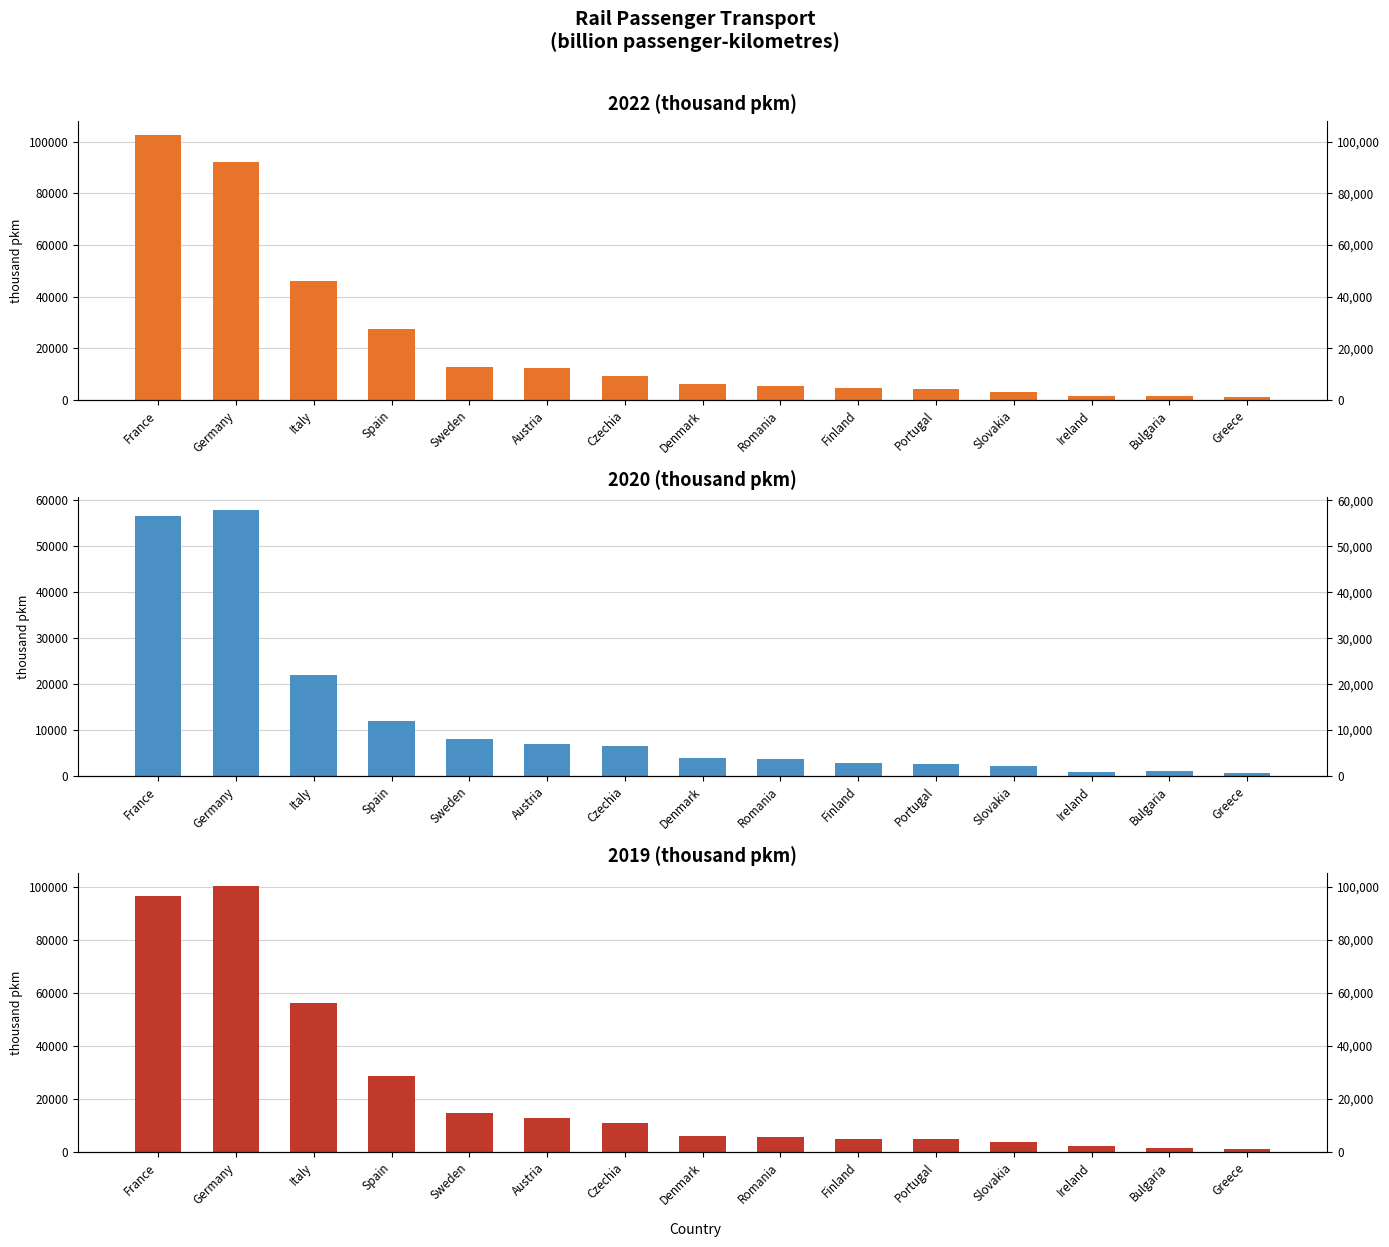

What is the difference between the second highest and second lowest values in the 2022 series?

90713.1